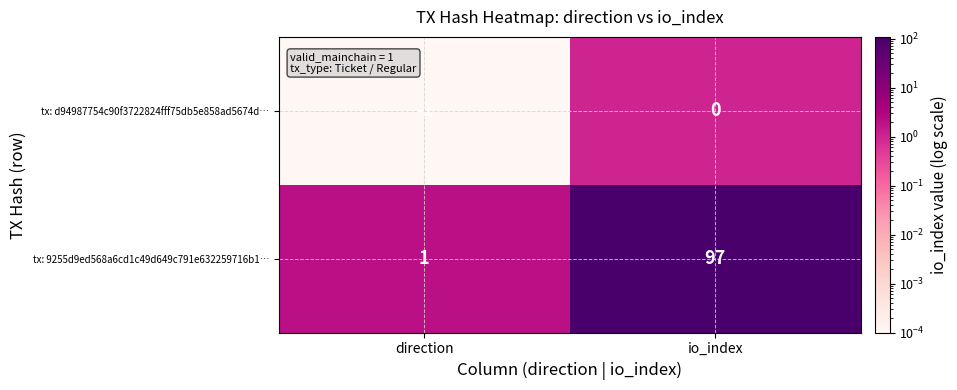

At which label is tx: 9255d9ed568a6cd1c49d649c791e632259716b1… closest to 49?

direction